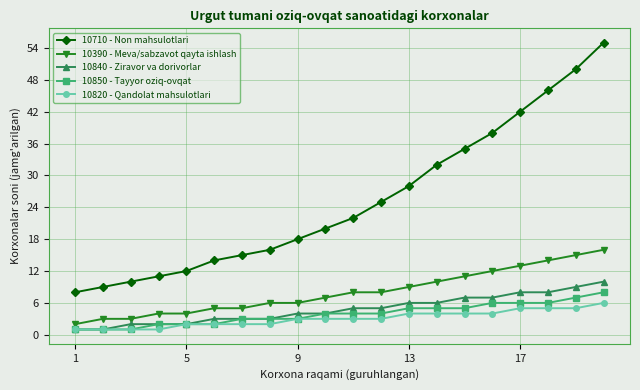

How many lines are shown in the chart?

5